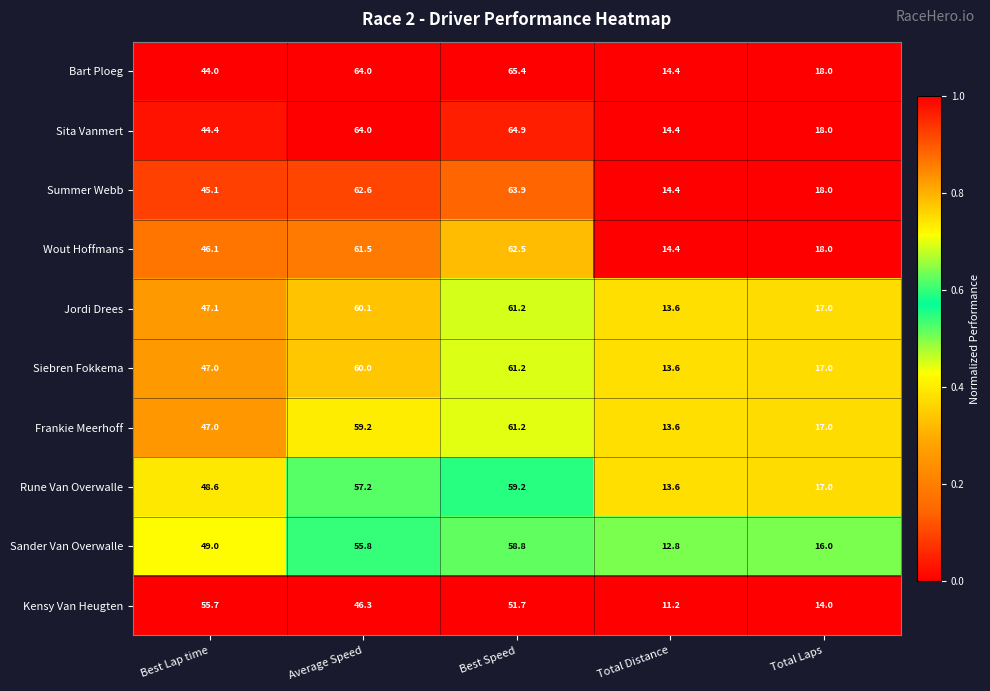

Count the number of categories in the chart.

5